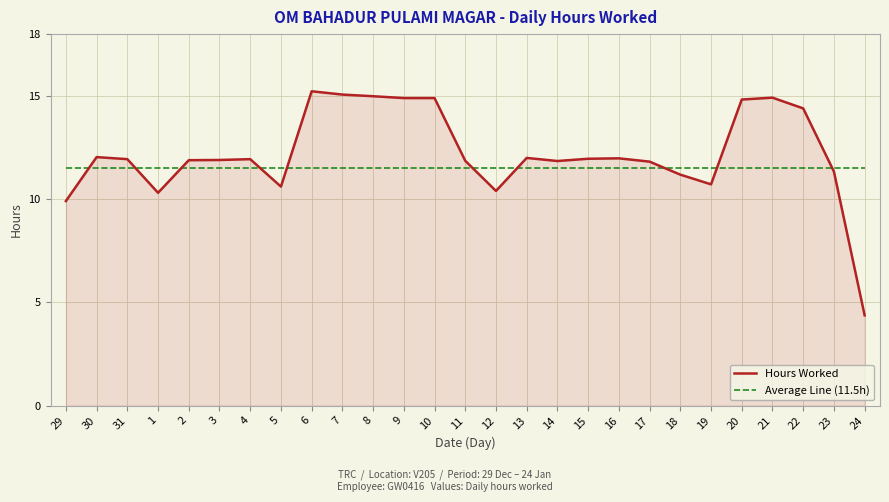

What is the total value across all series at 5?

22.1